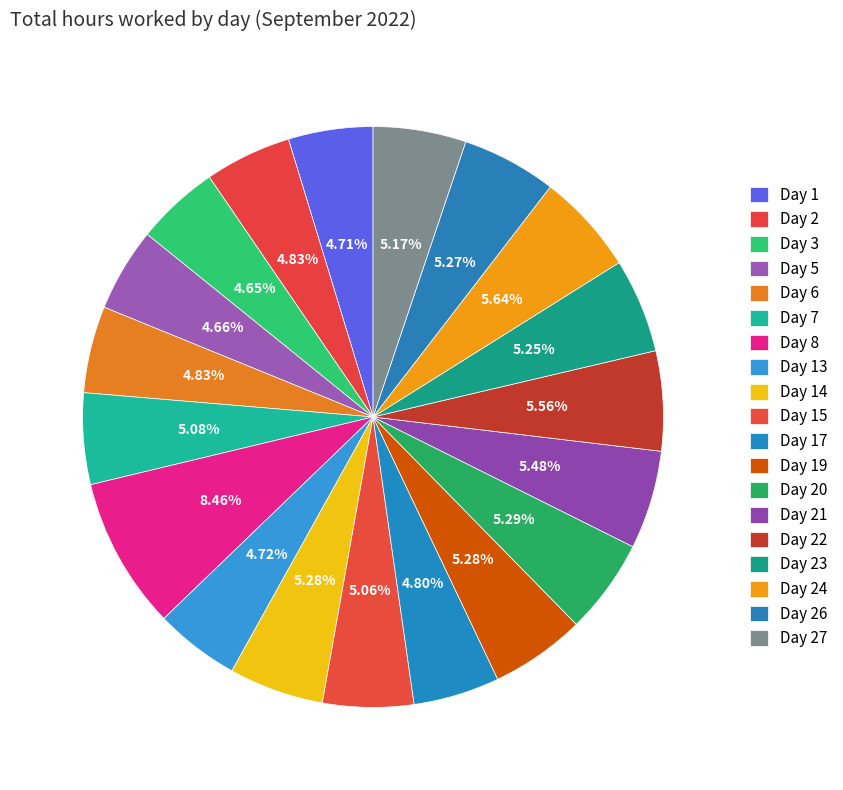

Count the number of slices in the pie.

19